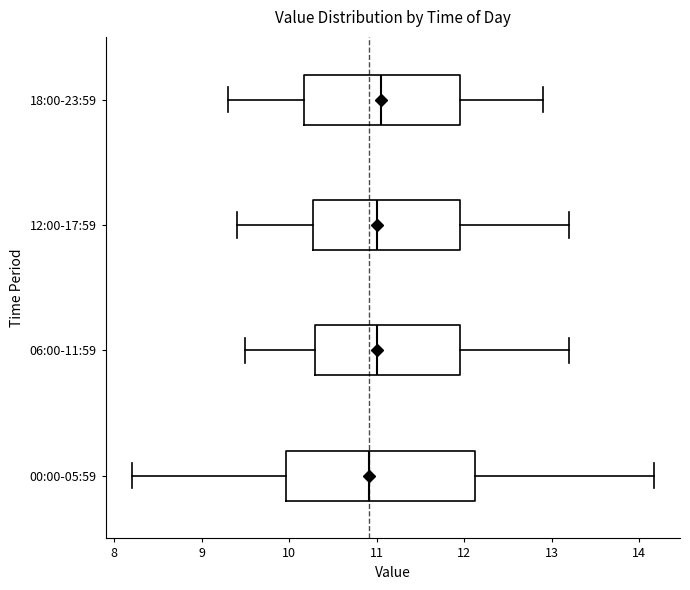

Reading bottom to top, transcribe this box plot: for each box, give where its median line is, the range the box spans, and where its two whiskers end, as read against the x-axis. The values are not printed on the chart, so give them approximately, as read against the axis.

00:00-05:59: median 10.9, box 10.0 to 12.1, whiskers 8.2 to 14.2
06:00-11:59: median 11.0, box 10.3 to 12.0, whiskers 9.5 to 13.2
12:00-17:59: median 11.0, box 10.3 to 12.0, whiskers 9.4 to 13.2
18:00-23:59: median 11.1, box 10.2 to 12.0, whiskers 9.3 to 12.9